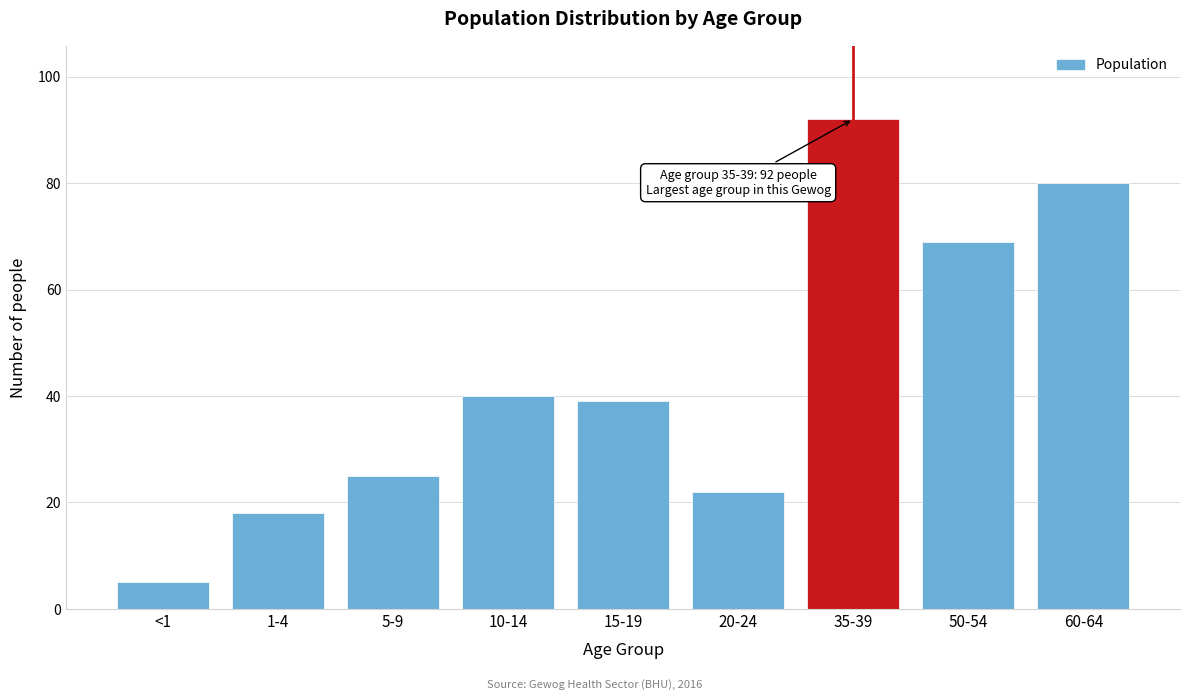

Reading left to right, extract all data points from this chart.

<1=5	1-4=18	5-9=25	10-14=40	15-19=39	20-24=22	35-39=92	50-54=69	60-64=80